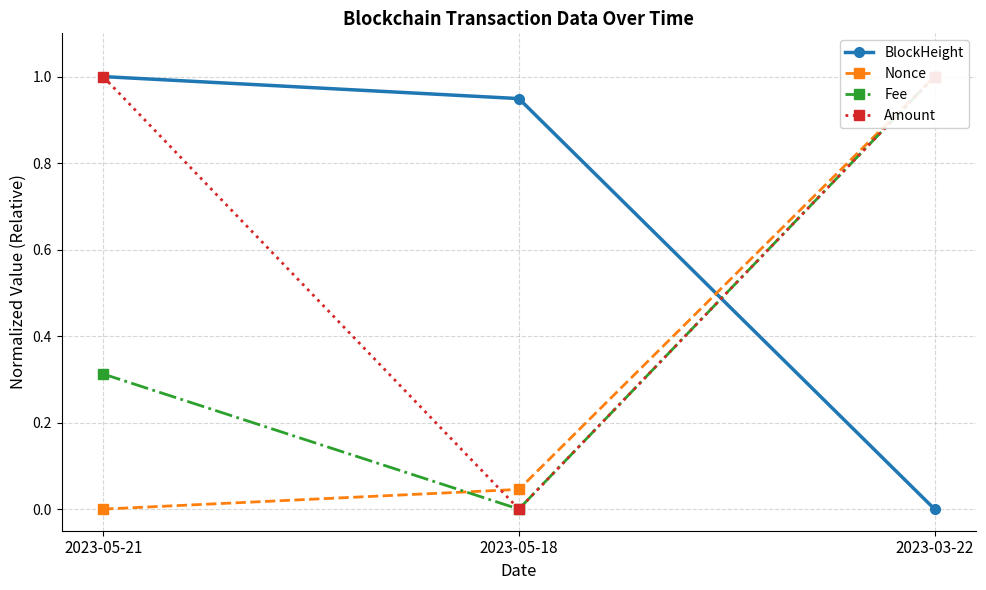

Which category has the lowest value across all series?

2023-03-22